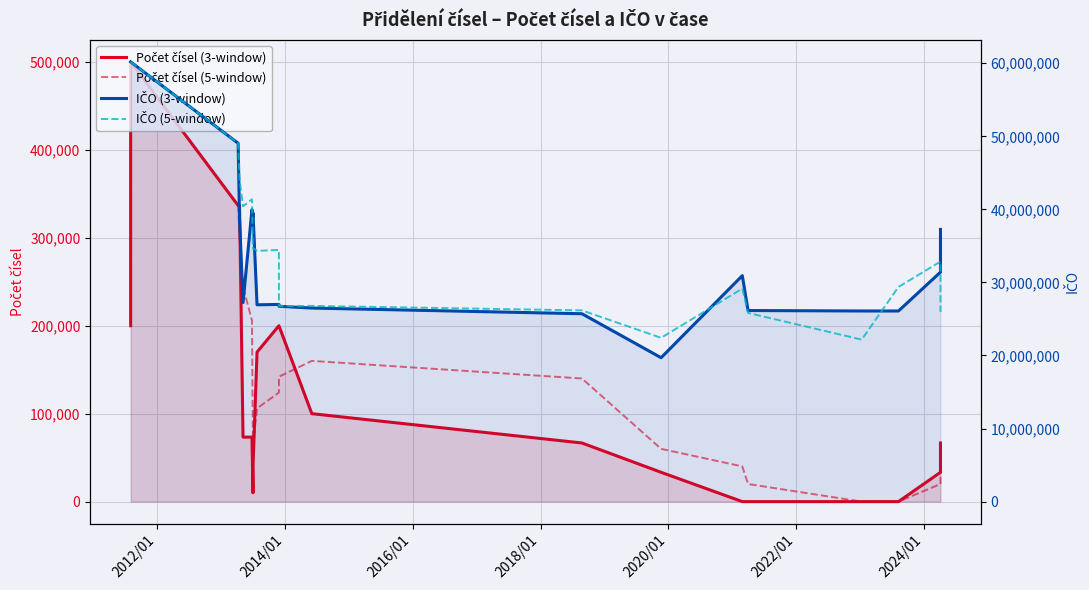

Which series has the widest spread of values?

IČO (3-window)